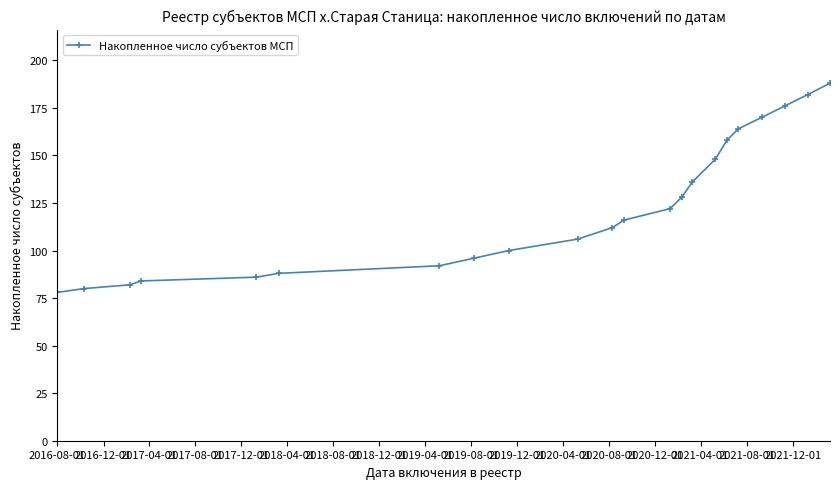

What is the maximum value shown in the chart?

188